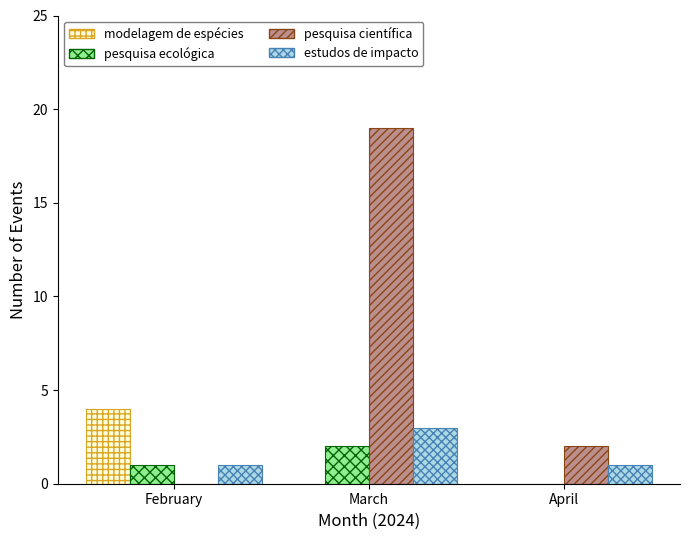

Reading left to right, list all the values displayed in this chart.

modelagem de espécies: February=4	March=0	April=0
pesquisa ecológica: February=1	March=2	April=0
pesquisa científica: February=0	March=19	April=2
estudos de impacto: February=1	March=3	April=1